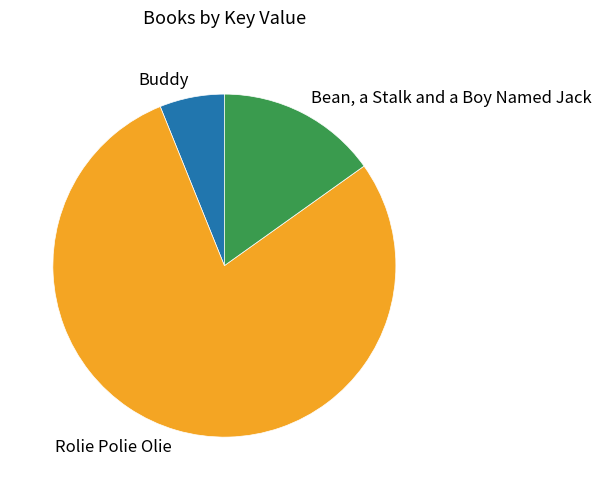

Does any single category account for the majority?

Yes